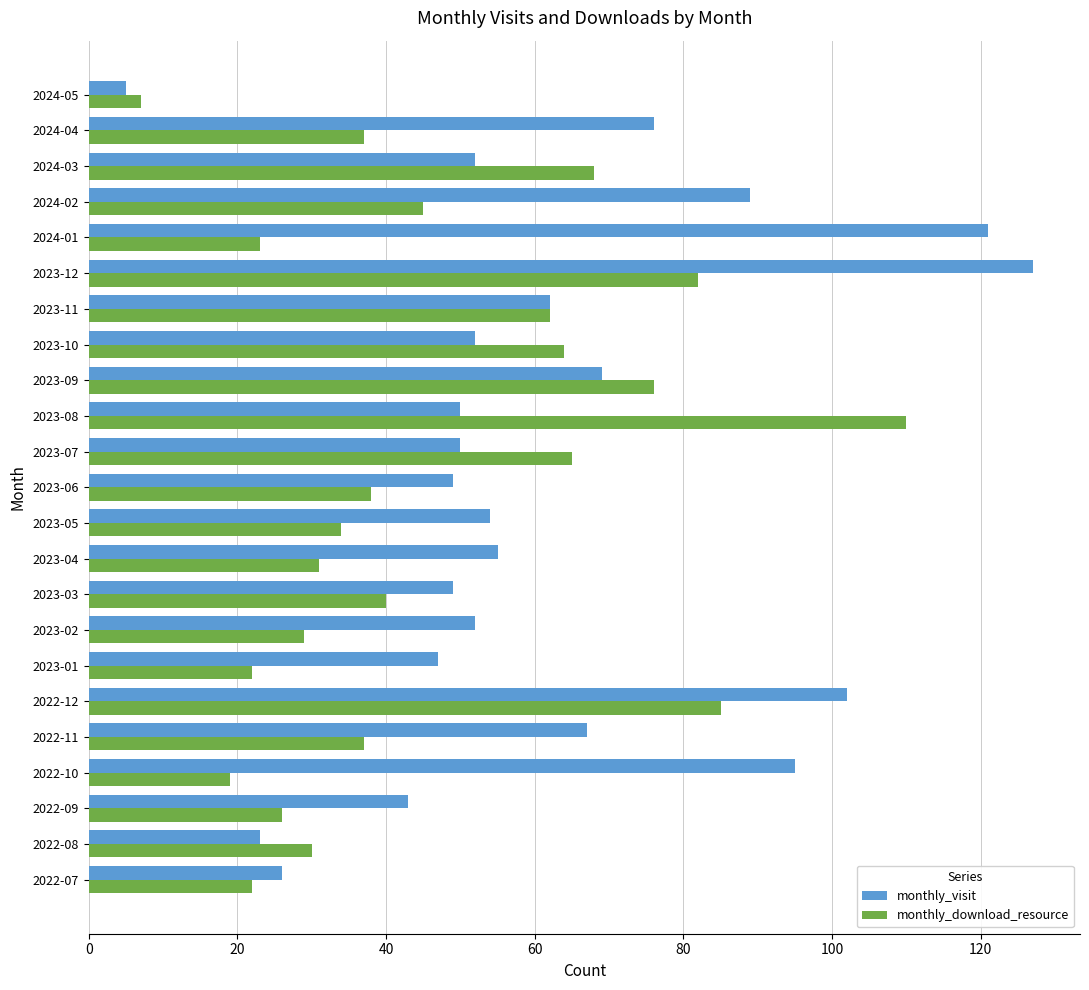

What is the approximate value of monthly_visit at 2023-04?

55